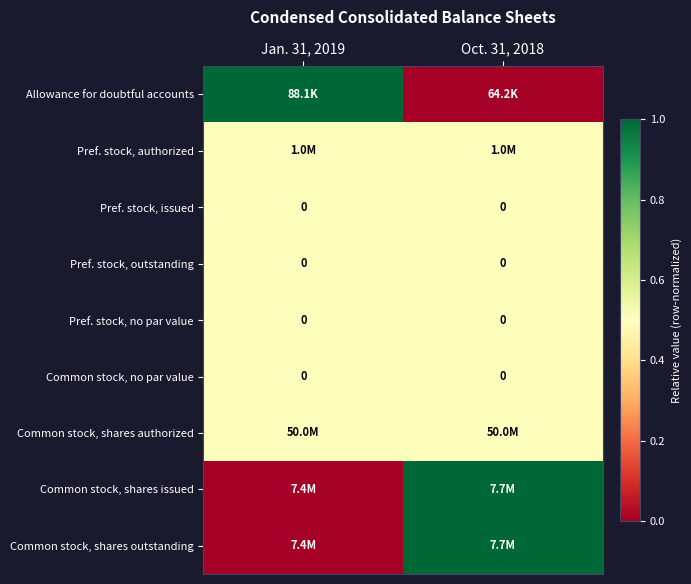

How many data points does each series have?

2